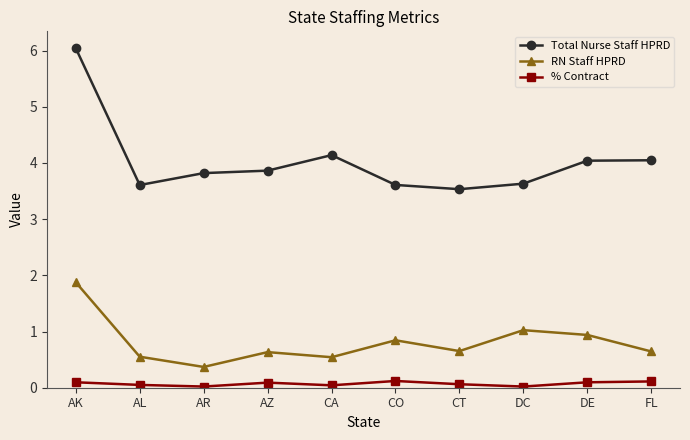

Which series has the largest total across all categories?

Total Nurse Staff HPRD